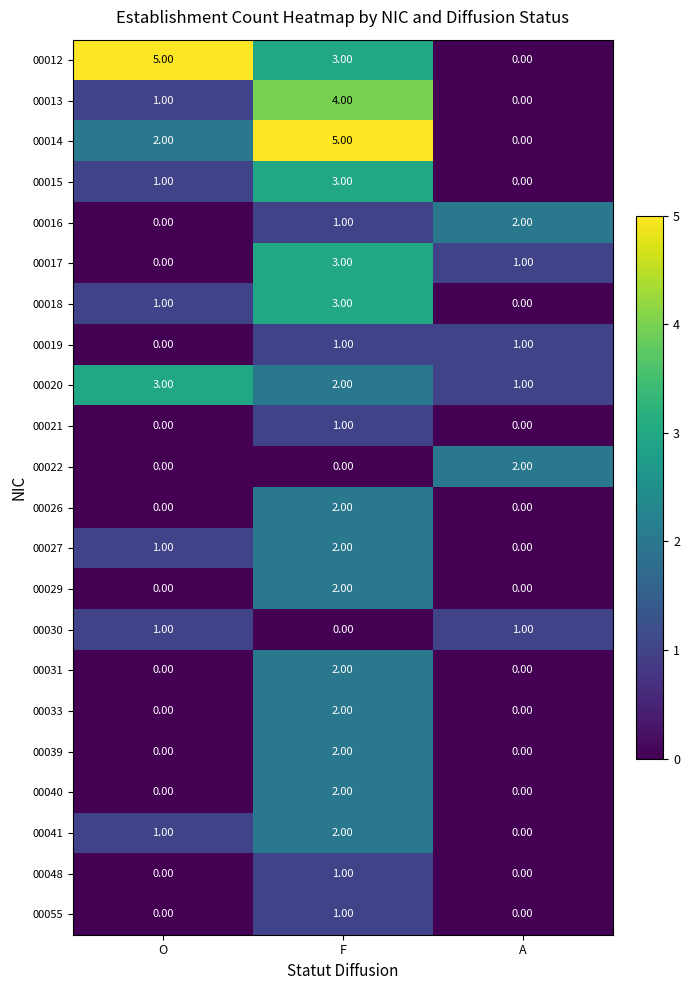

List the labels in order of 00013 value, largest first.

F, O, A